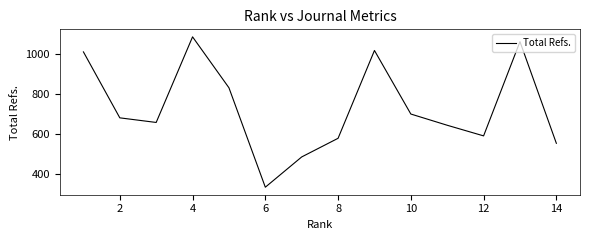

Reading left to right, transcribe all the data shown in this chart.

1009	680	657	1084	830	334	485	578	1016	699	643	590	1060	553